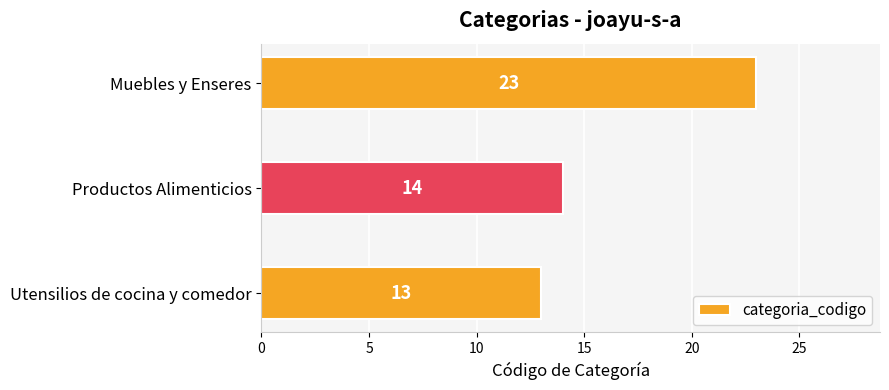

What is the ratio of the value at Utensilios de cocina y comedor to the value at Productos Alimenticios?

0.9